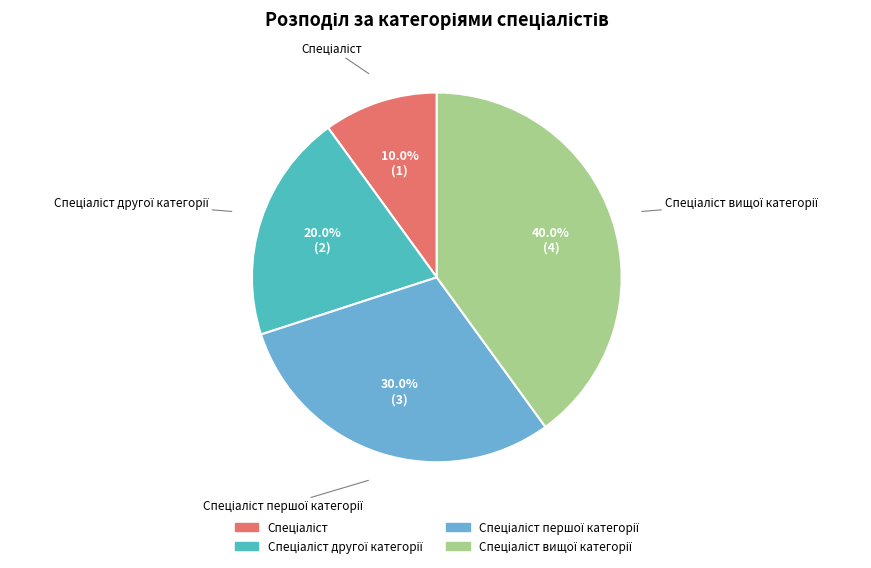

Does any single category account for the majority?

No